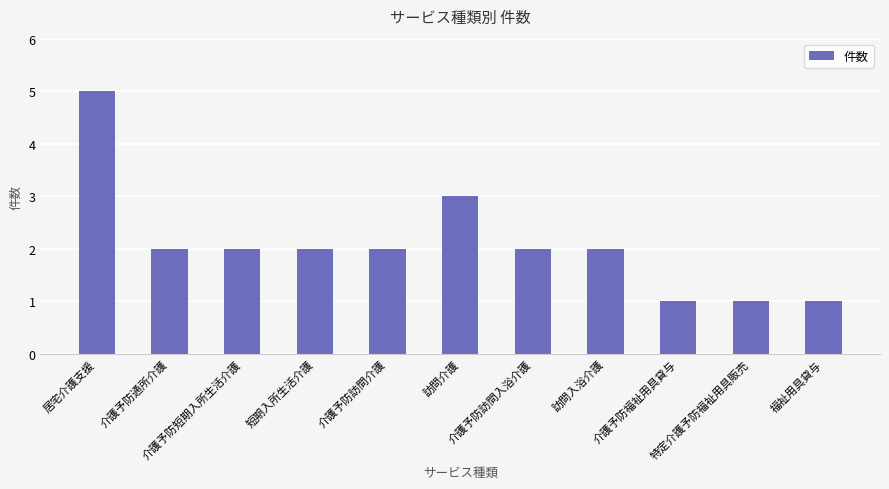

What is the greatest value displayed?

5